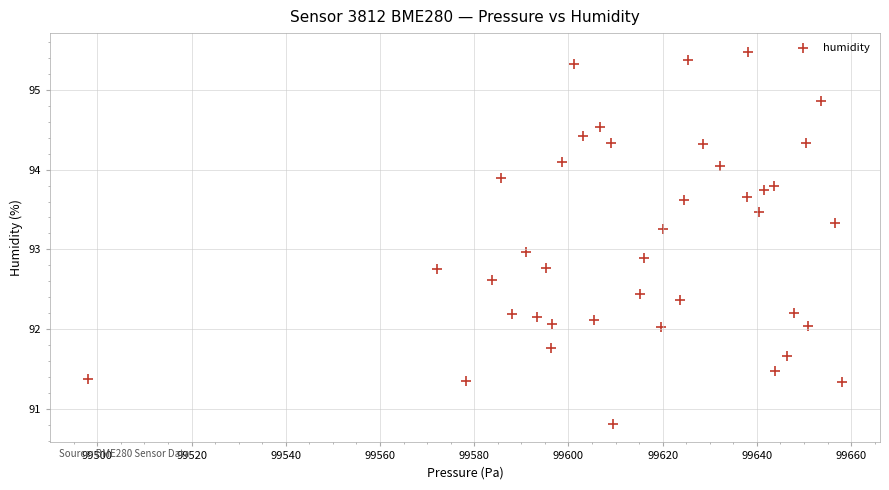

What is the range of X values (max minus min)?

160.1